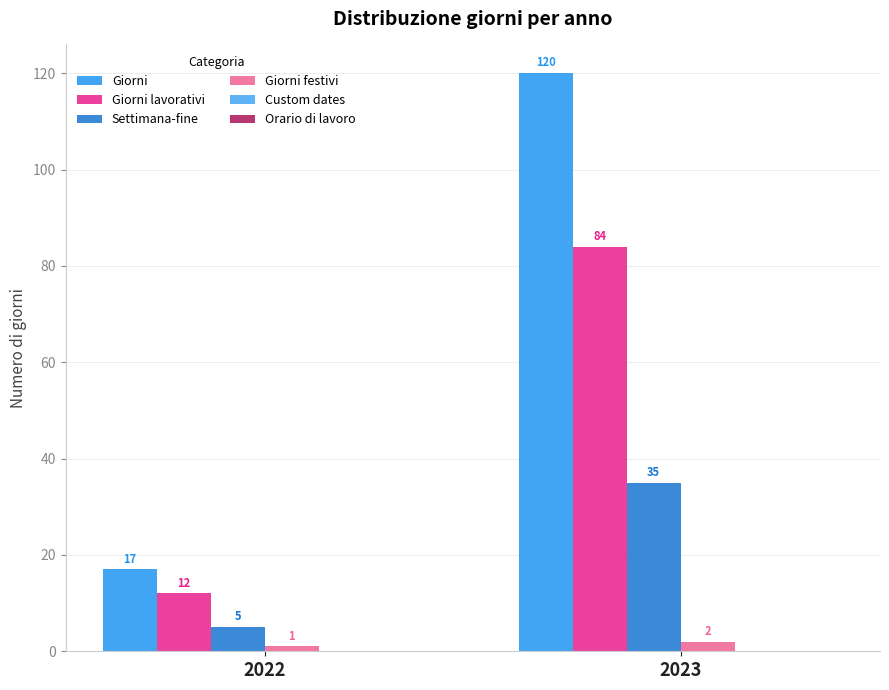

Reading left to right, list all the values displayed in this chart.

Giorni: 17	120
Giorni lavorativi: 12	84
Settimana-fine: 5	35
Giorni festivi: 1	2
Custom dates: 0	0
Orario di lavoro: 0	0